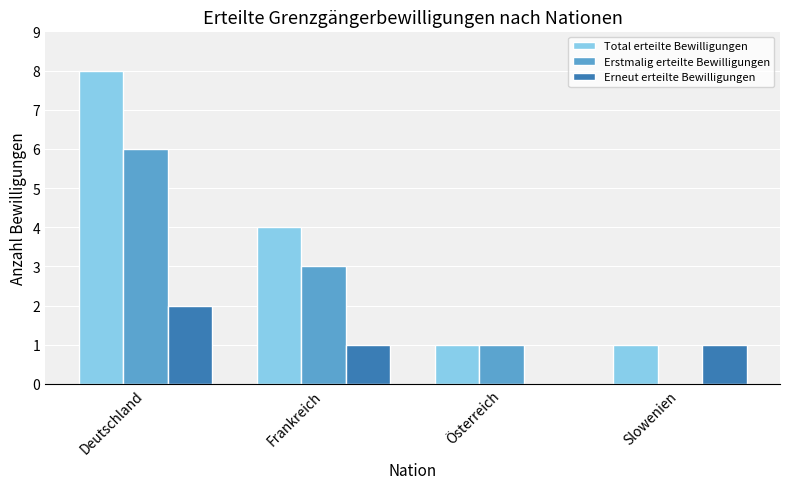

How many Total erteilte Bewilligungen values are between 1 and 8?

4